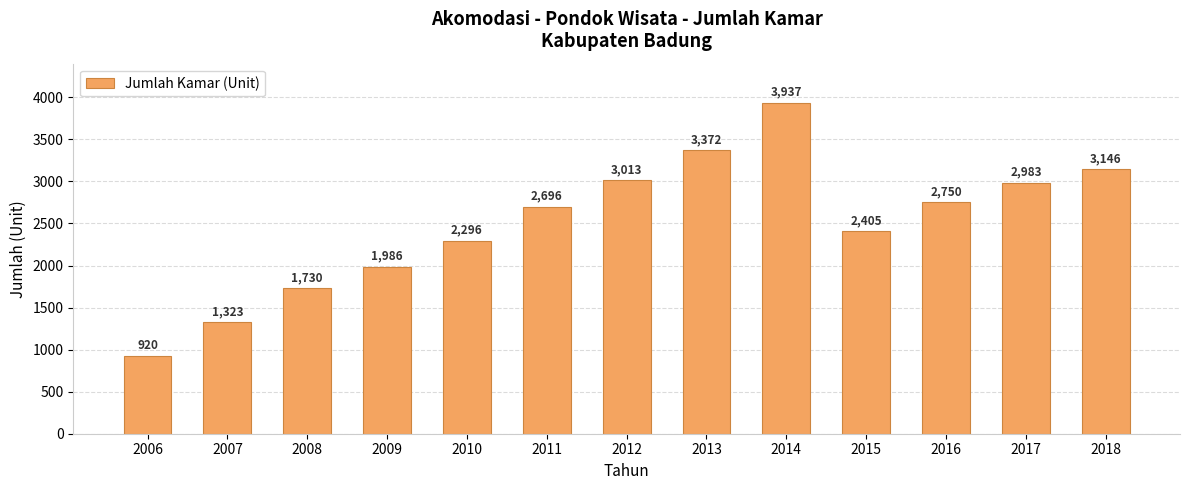

How many series are shown in this chart?

1